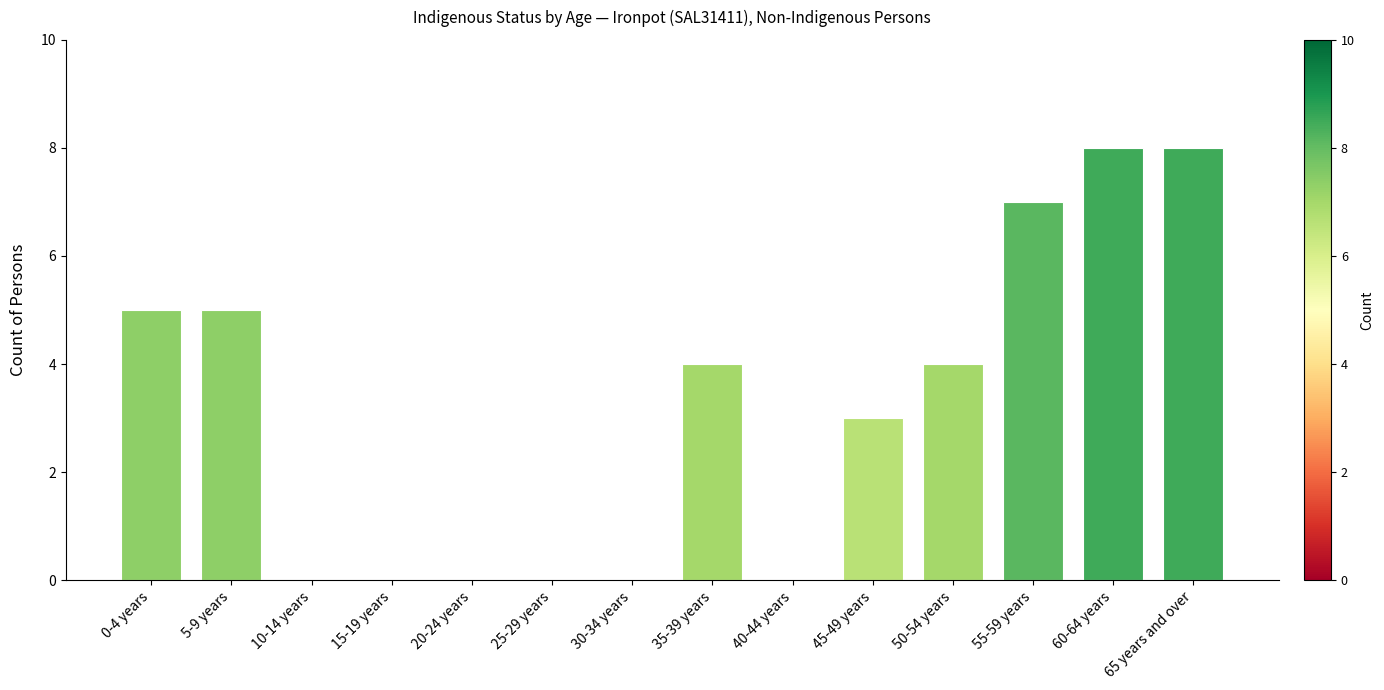

What is the greatest value displayed?

8